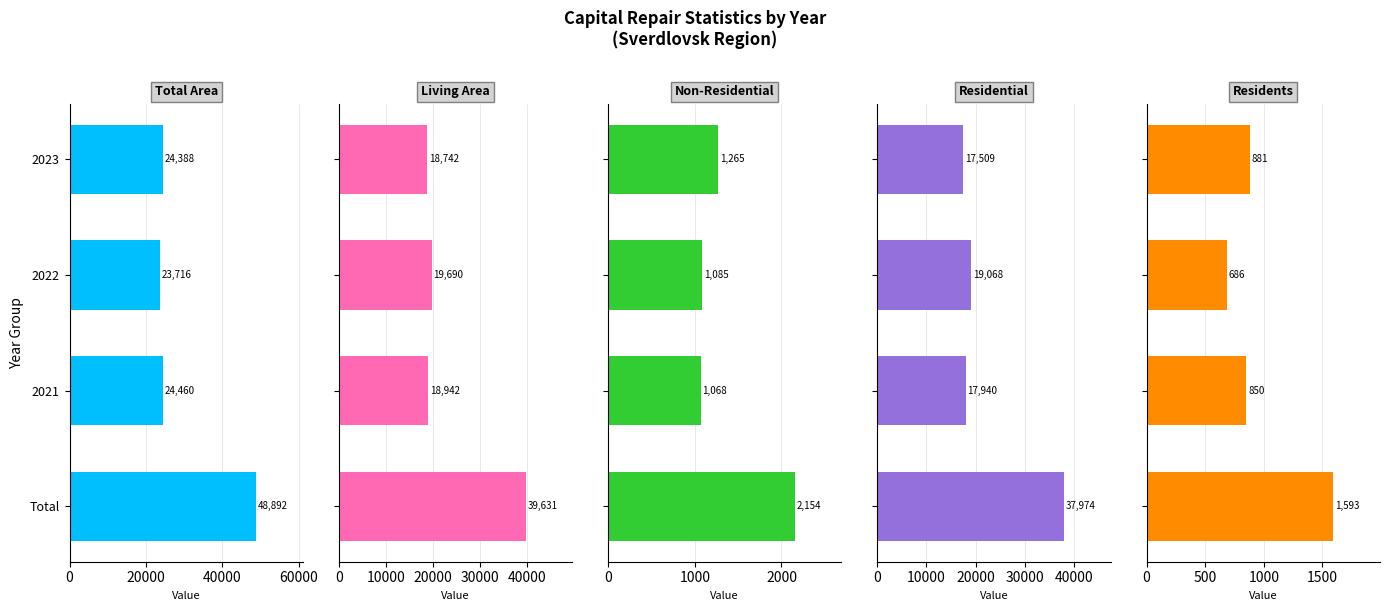

Is the value of Non-Residential (col_11) at 2021 greater than the value of Residents (col_13) at Total?

No